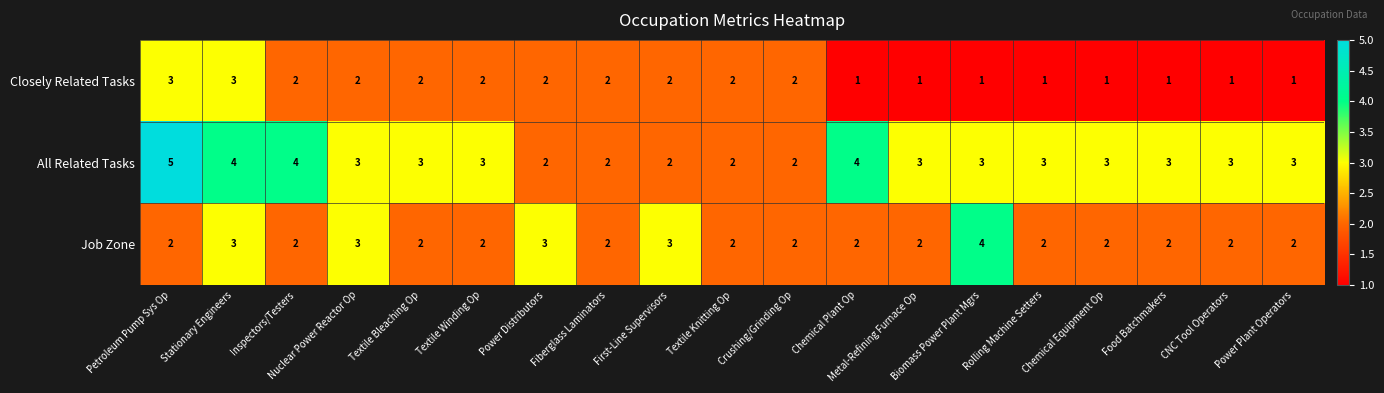

What is the difference between the highest and lowest values at Metal-Refining Furnace Op?

2